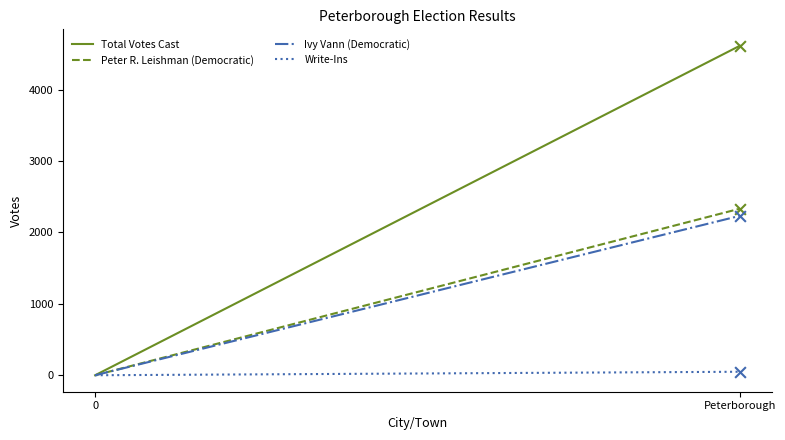

Which series has the largest total across all categories?

Total Votes Cast